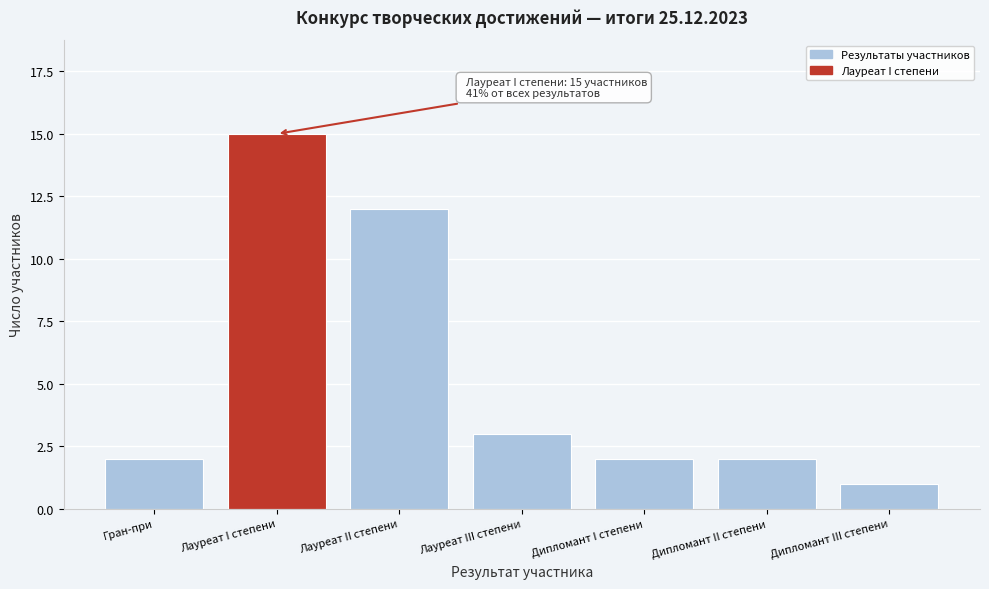

Reading left to right, what are all the values shown in this chart?

2	15	12	3	2	2	1